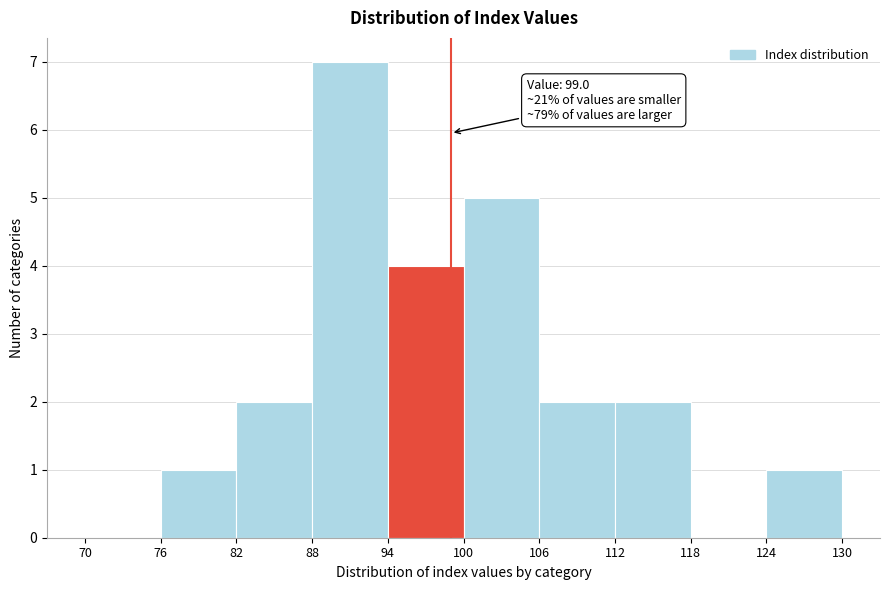

Over which range of the x-axis is the bar tallest?

88 to 94